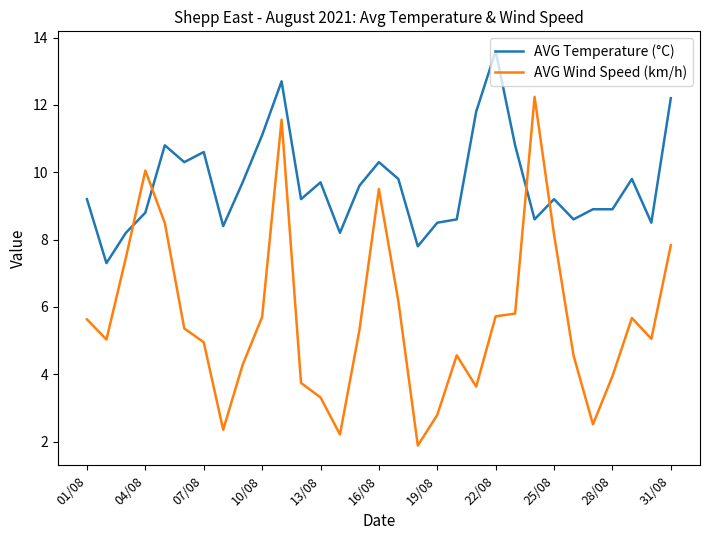

What is the lowest value of the AVG Temperature (°C) series?

7.3